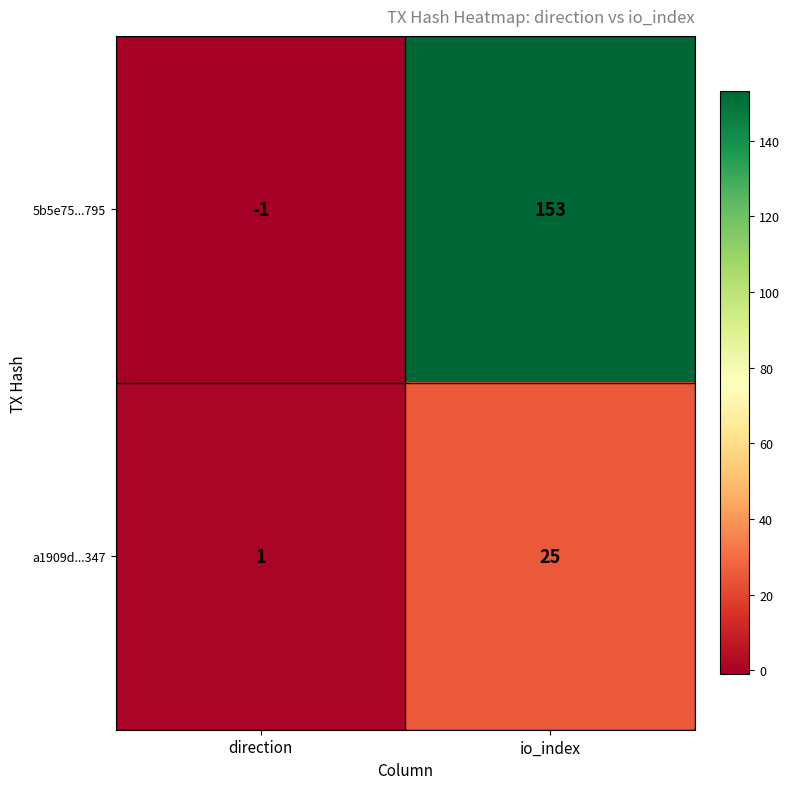

What is the difference between the a1909d...347 values at direction and io_index?

24